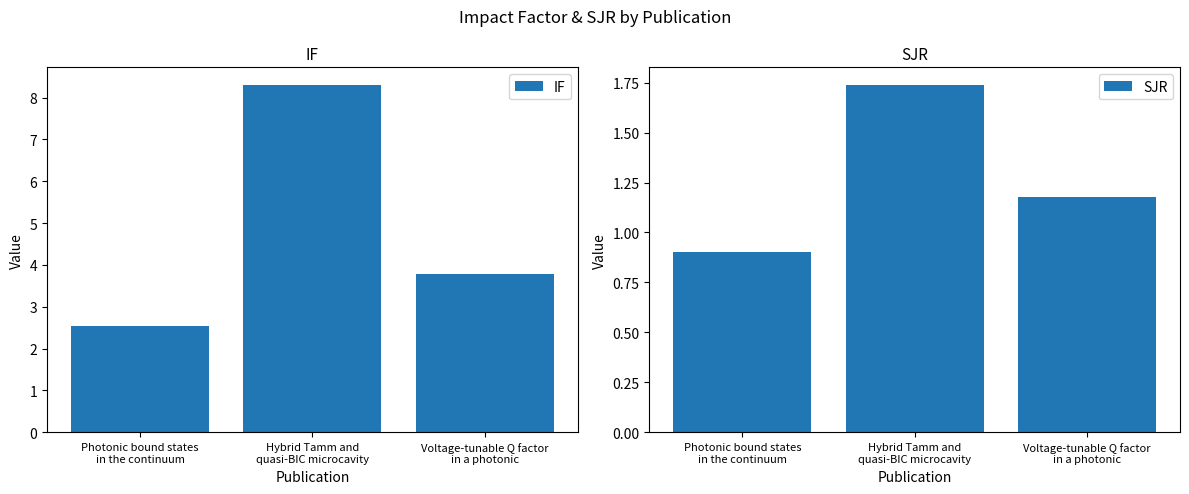

How many groups of bars are there?

3